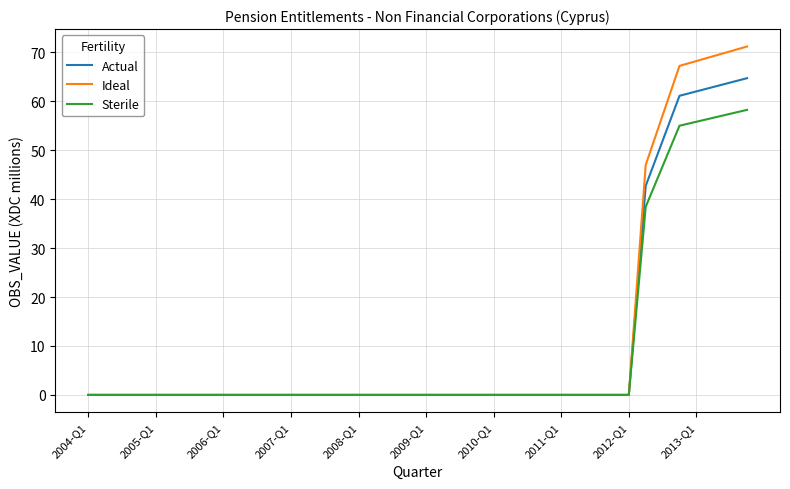

Which series has the widest spread of values?

Ideal